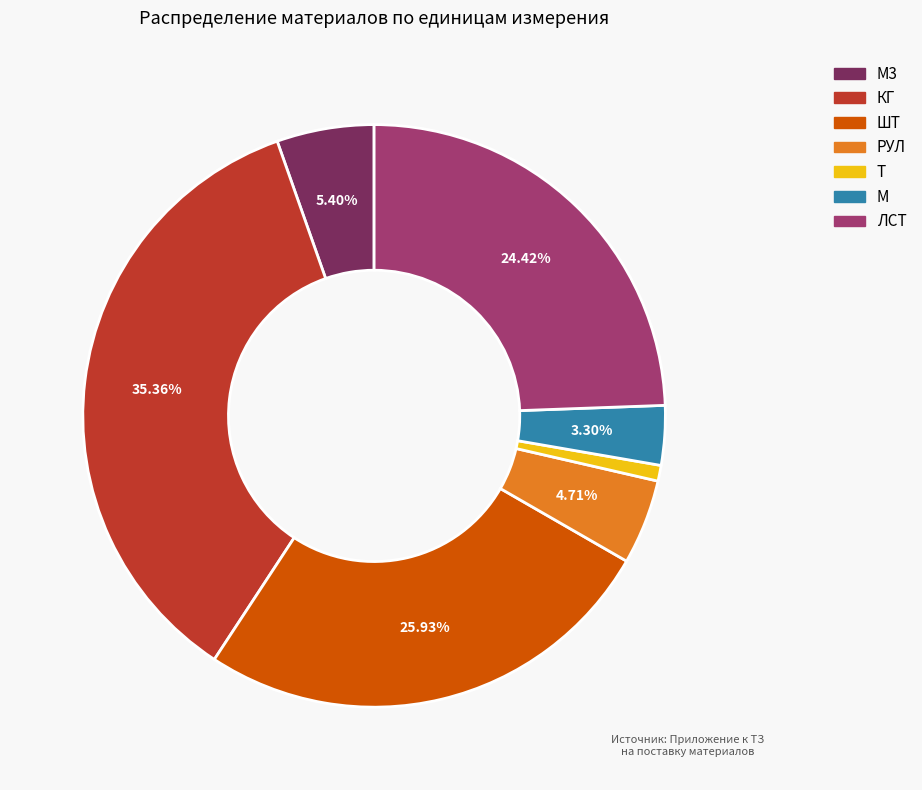

Is there a majority slice in this chart?

No